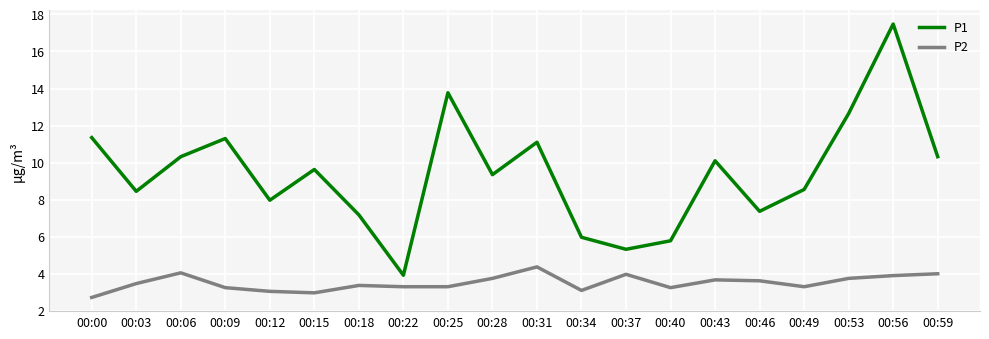

What is the difference between the maximum and minimum values in the P1 series?

13.6